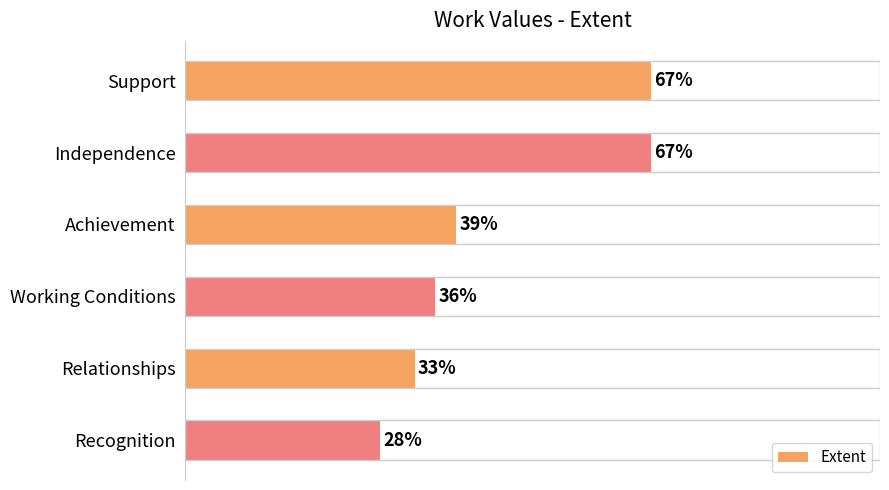

What is the label of the 4th bar from the bottom?

Achievement